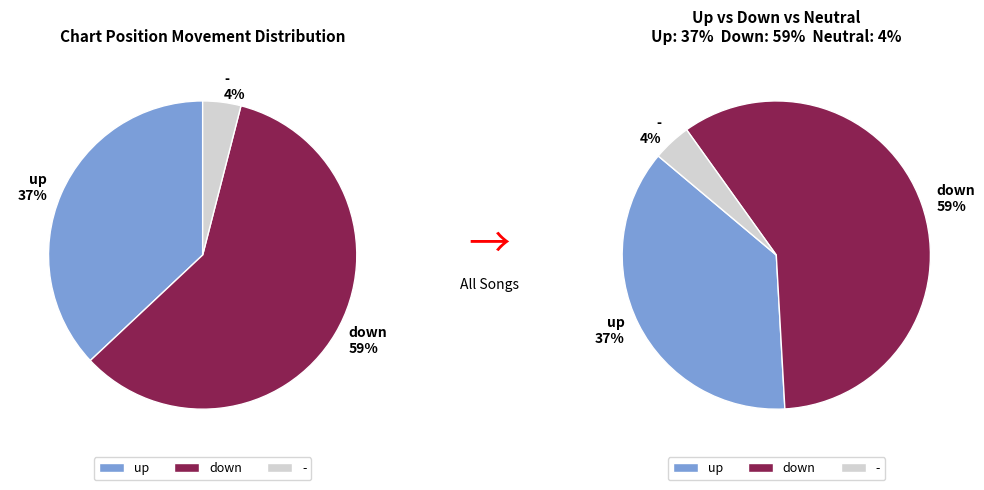

Which category accounts for the majority?

down